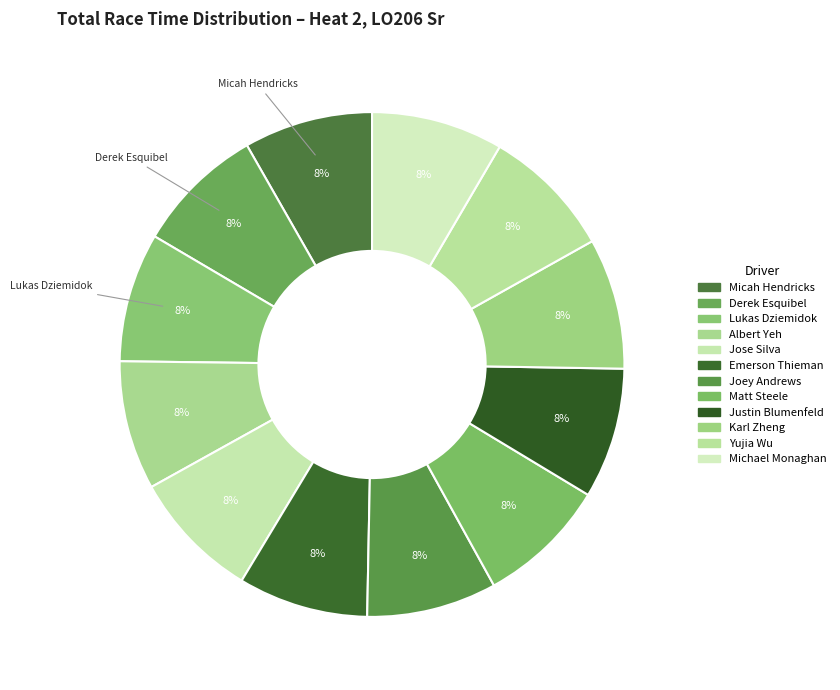

What is the change in value from Micah Hendricks to Lukas Dziemidok?

+0.8